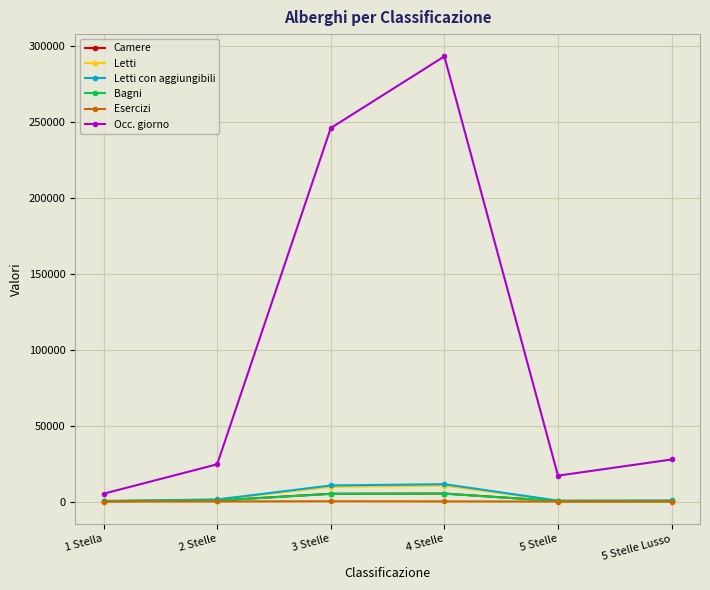

What is the label of the 1st point from the left?

1 Stella